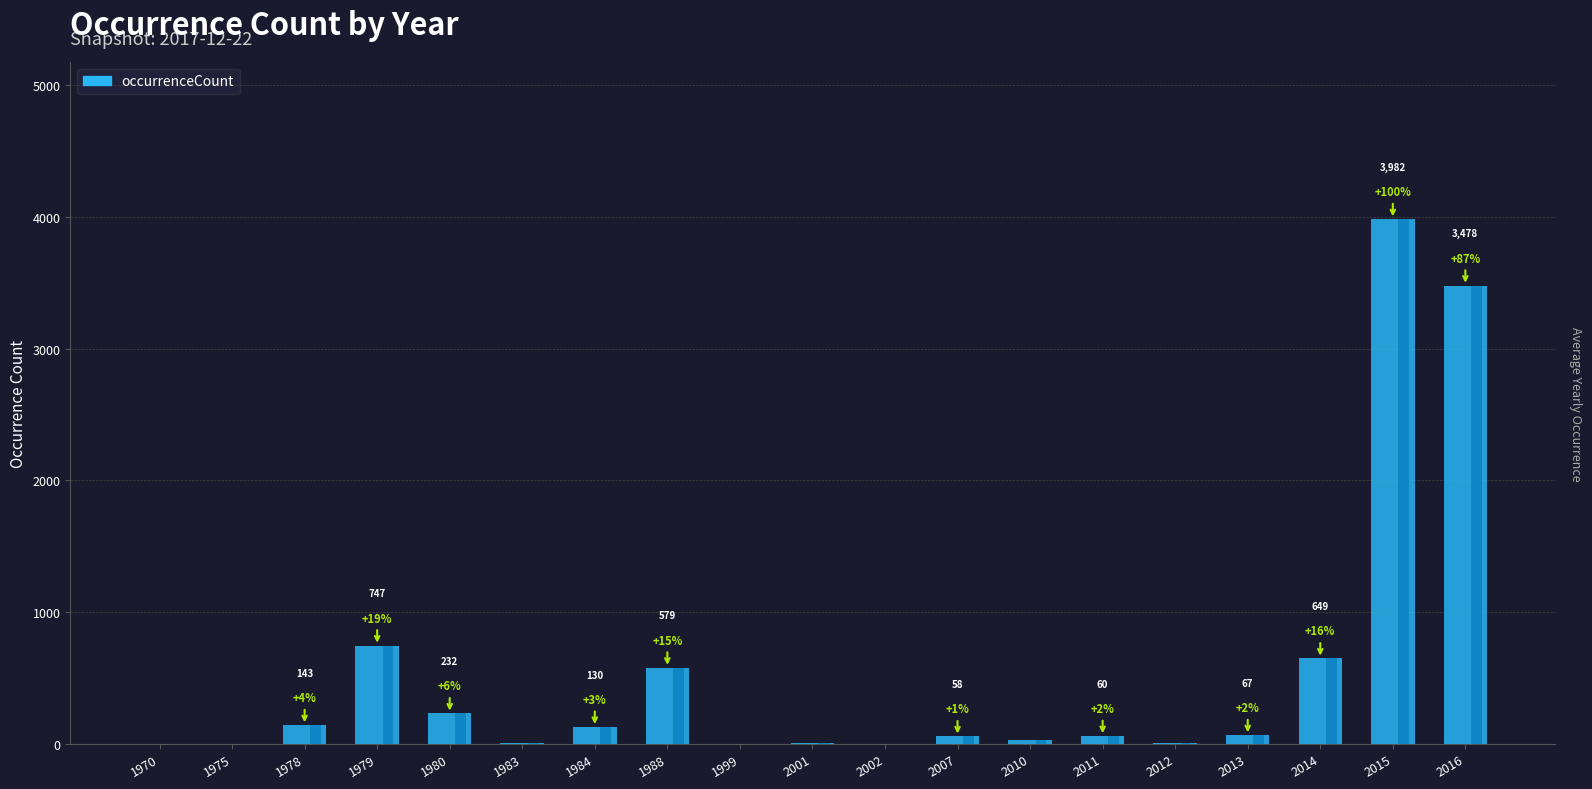

How many series are shown in this chart?

1